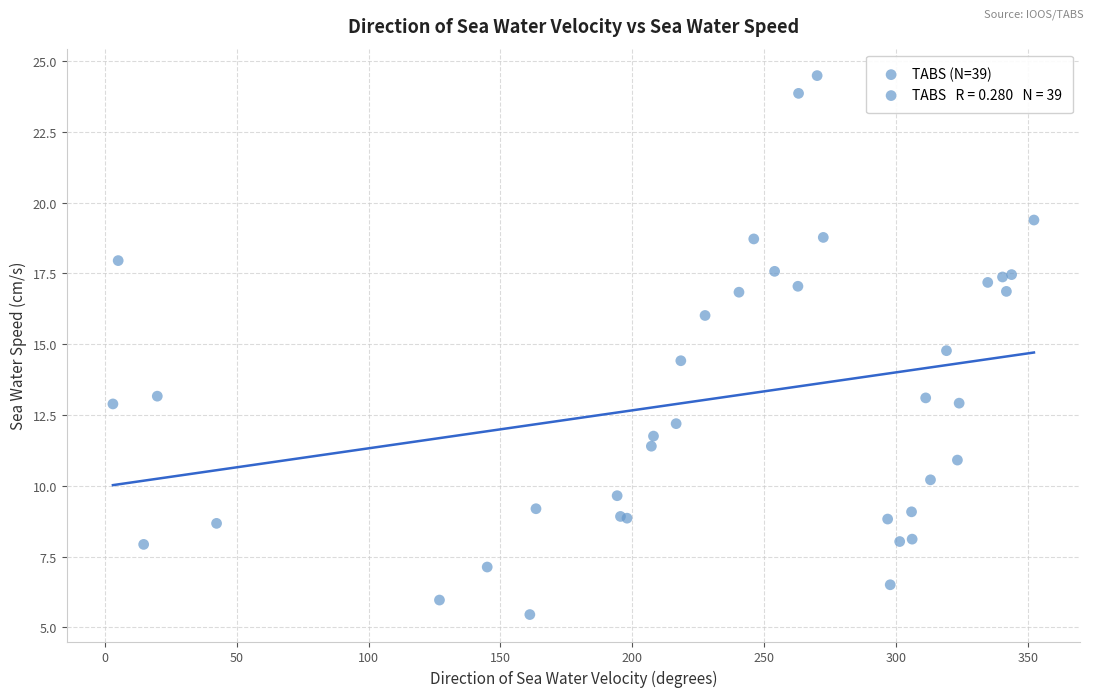

What Y value in the scatter plot is closest to 14?

14.4